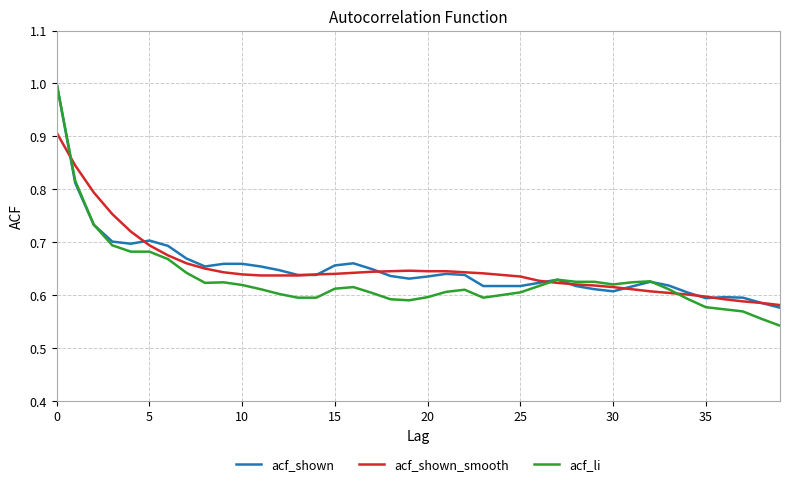

What is the greatest value displayed?

1.0